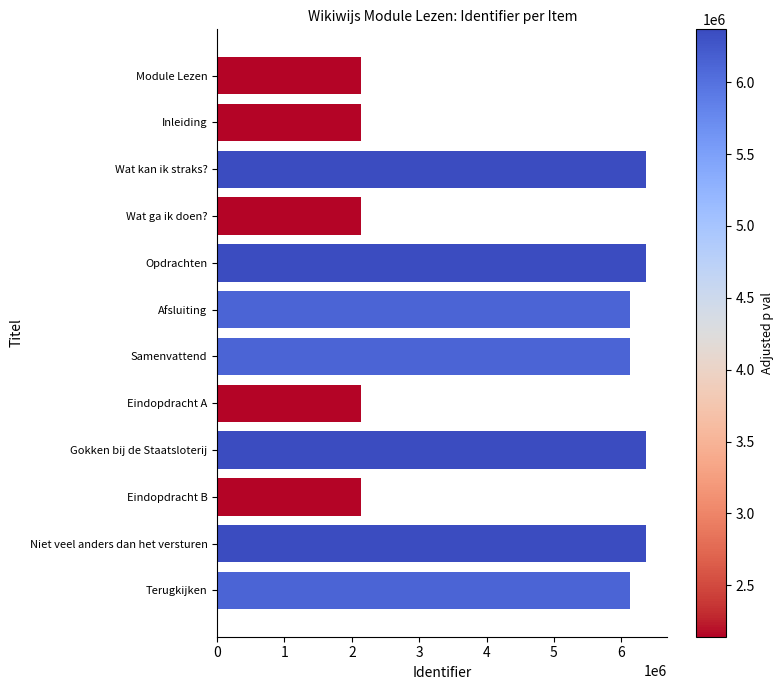

What is the sum of the values at Inleiding and Terugkijken?

8267657